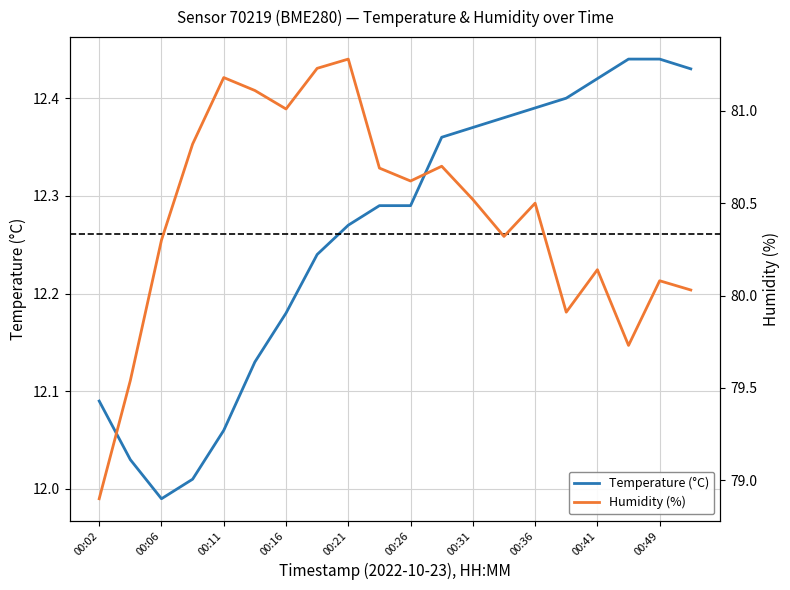

What is the sum of the temperature values at 00:02 and 00:31?

24.5